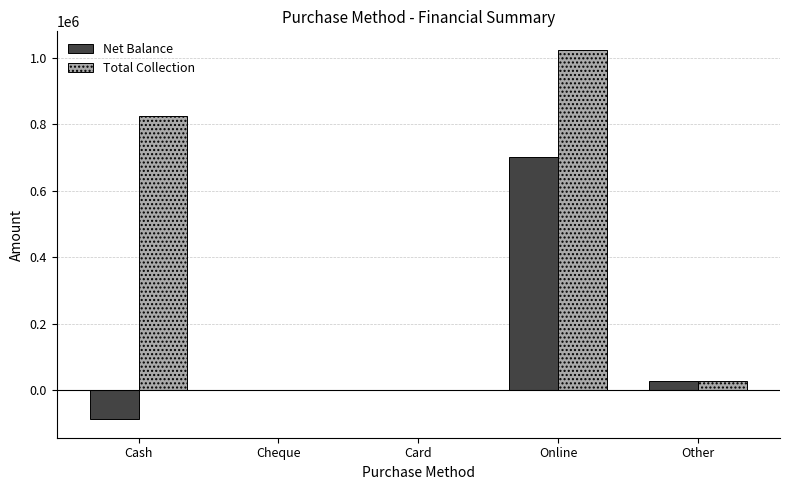

The Net Balance series shows -140716.6 at Cash. True or false?

False